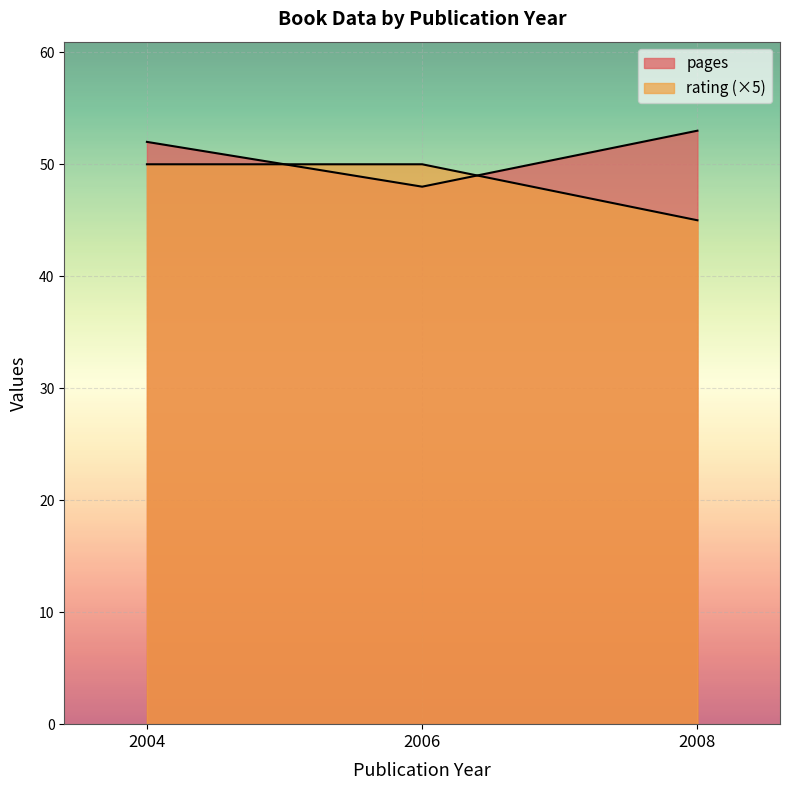

Reading right to left, transcribe all the data shown in this chart.

pages: 2004=52	2006=48	2008=53
rating: 2004=10	2006=10	2008=9